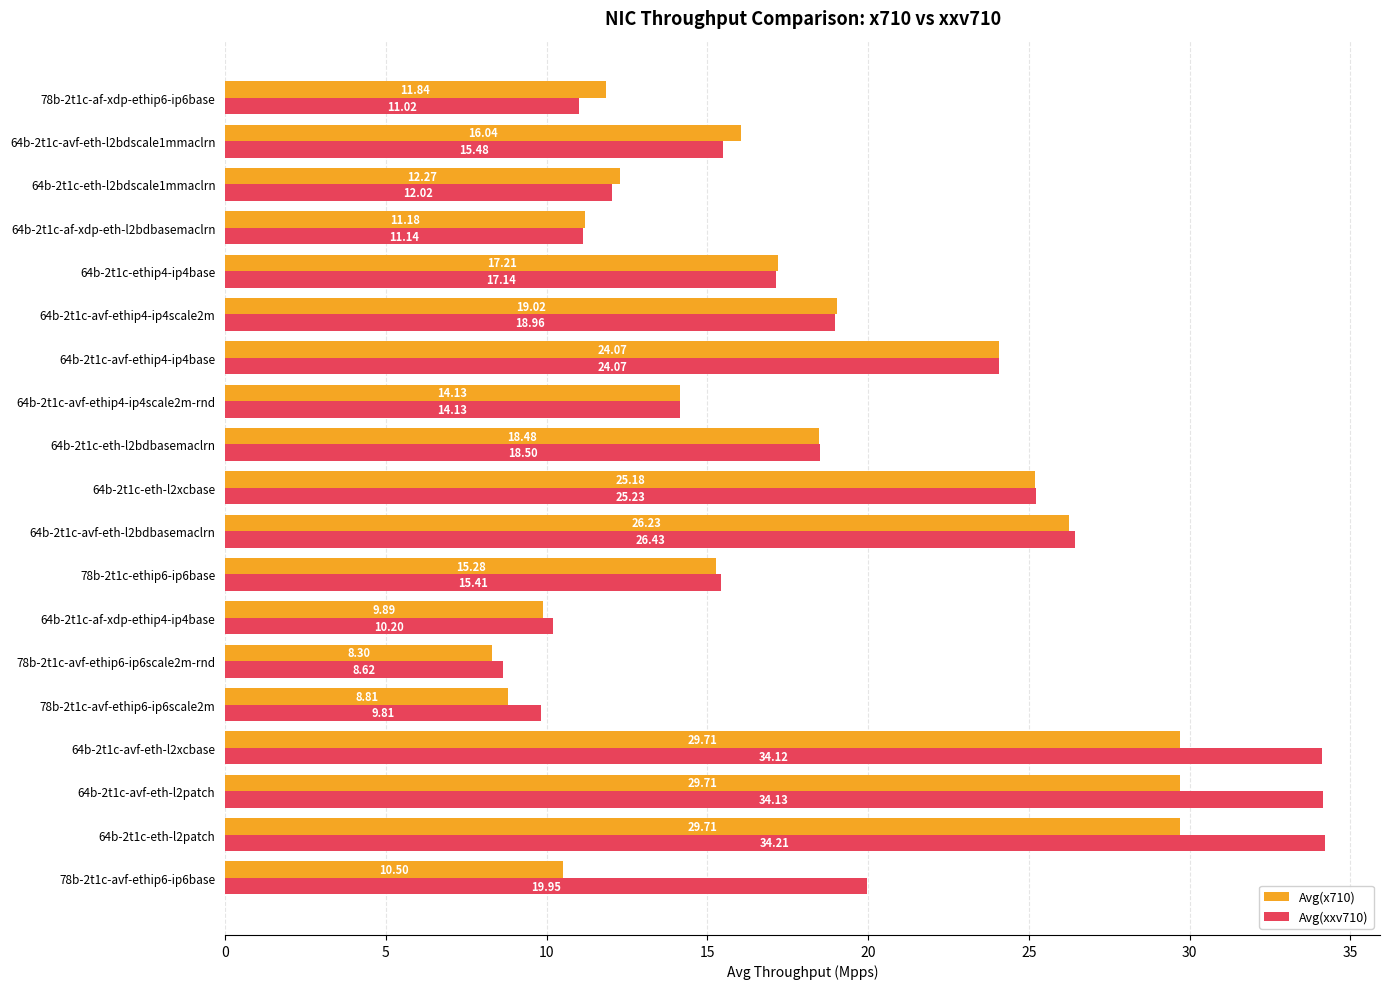

At which category is the sum across all series the highest?

64b-2t1c-eth-l2patch